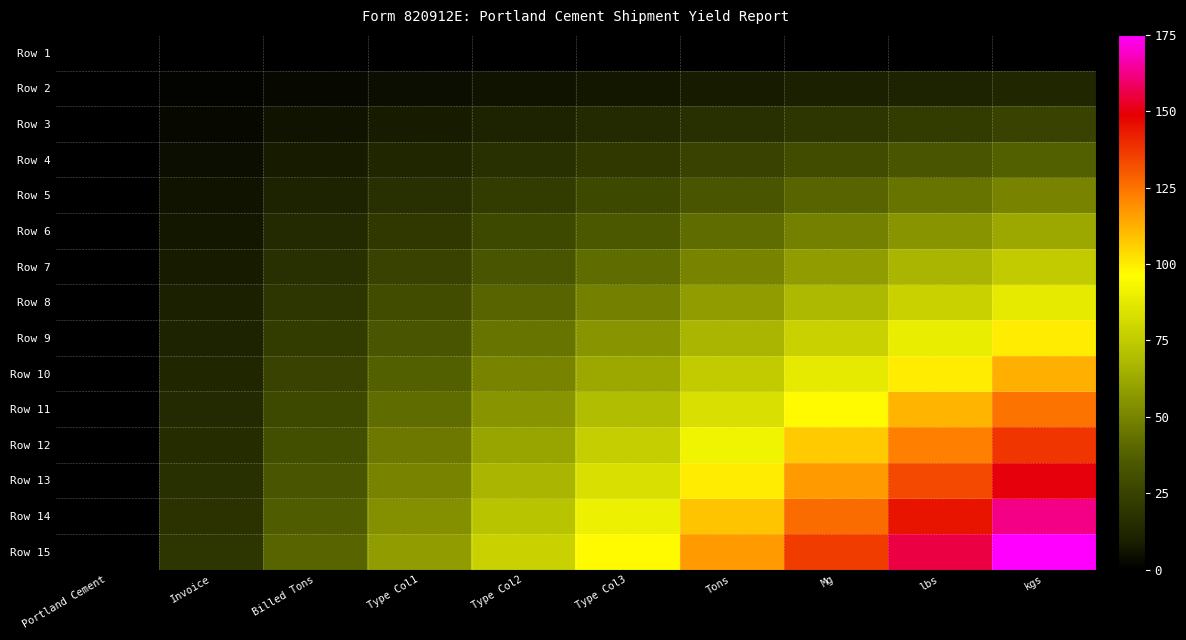

What is the total value across all series at Type Col1?

437.5